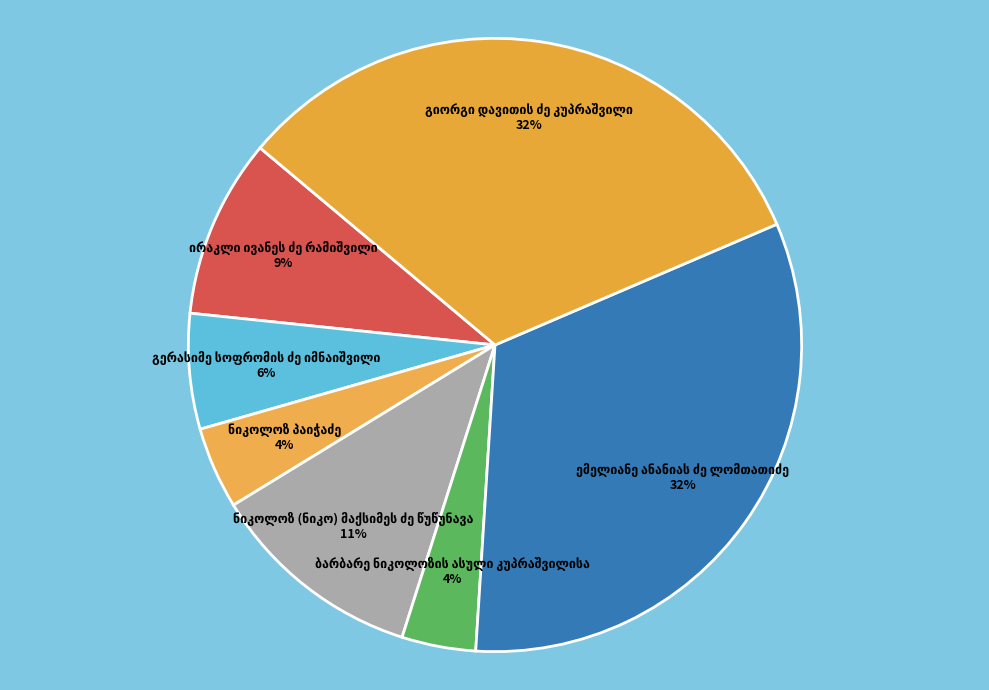

Is there any slice that represents more than half of the pie?

No